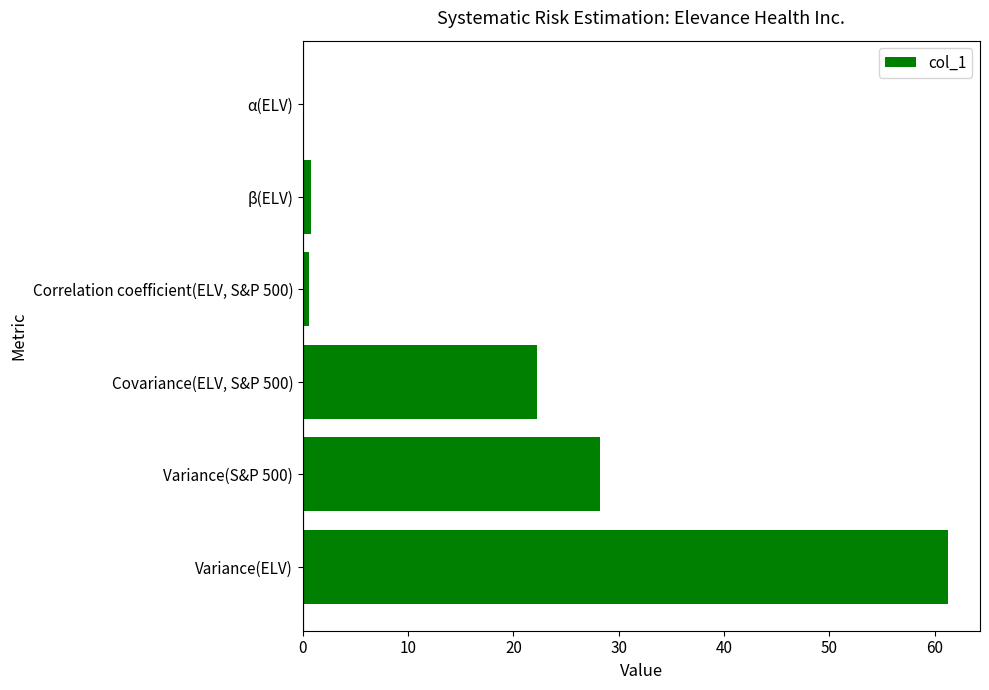

What is the sum of all values?

113.0